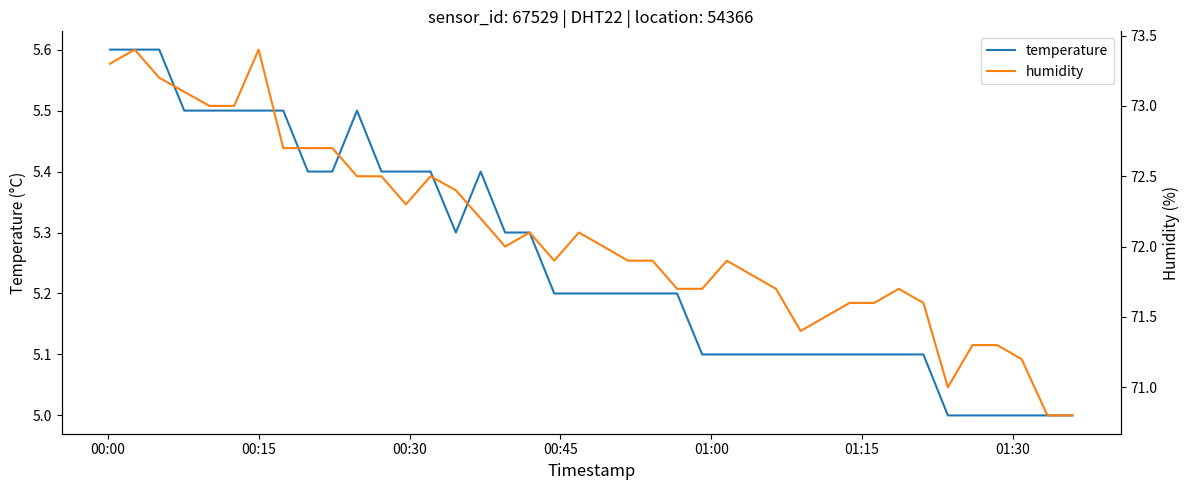

What is the sum of all humidity values?

2883.4